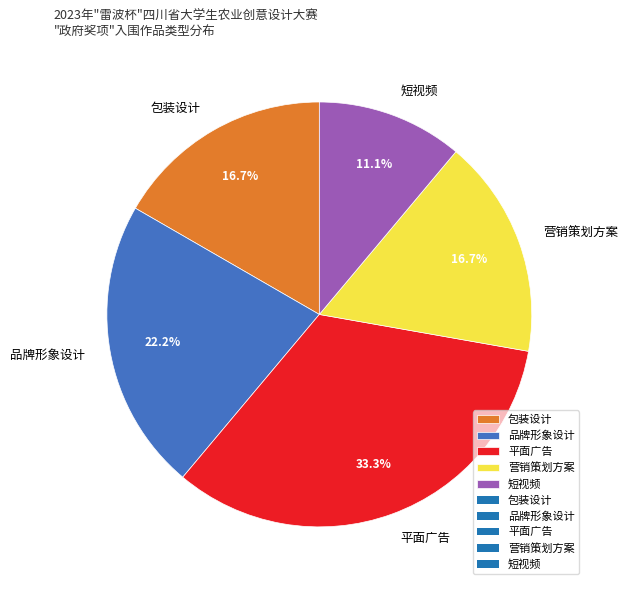

Between 短视频 and 包装设计, which is larger?

包装设计